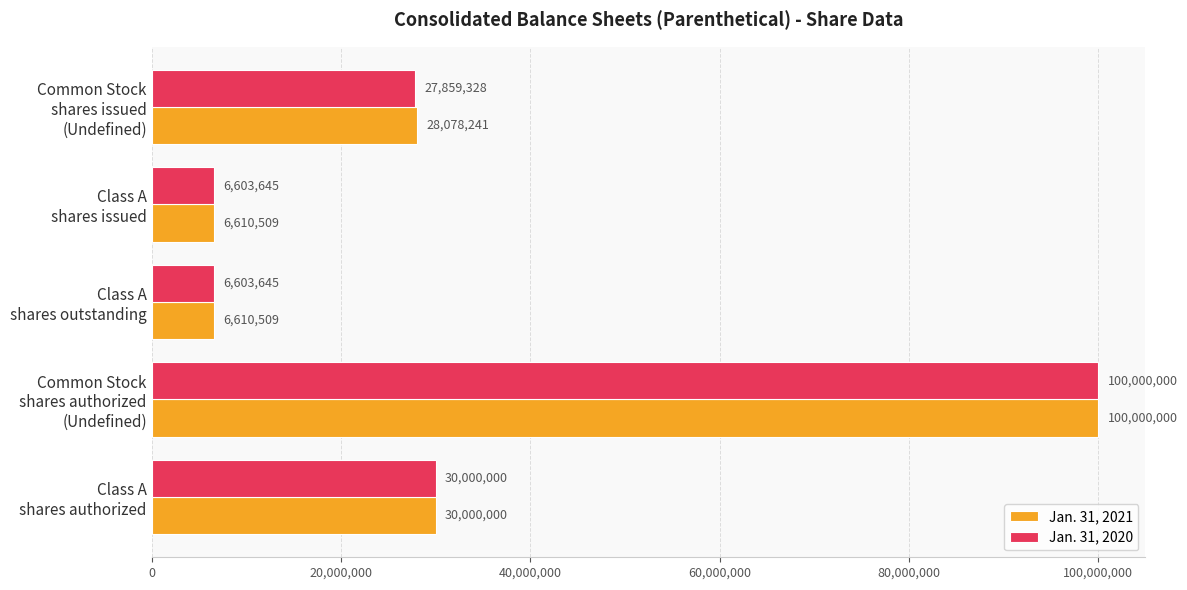

Count the number of categories in the chart.

5